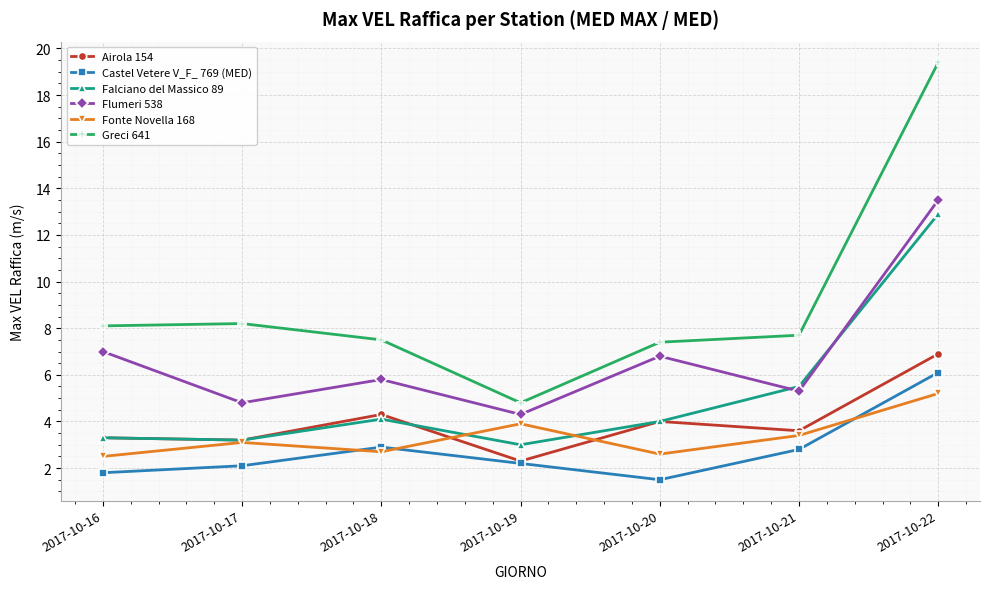

What are all the series names shown in the legend?

Airola 154, Castel Vetere V_F_ 769 (MED), Falciano del Massico 89, Flumeri 538, Fonte Novella 168, Greci 641